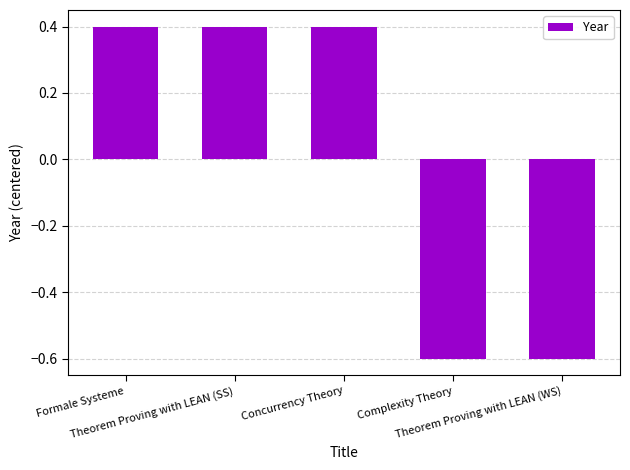

Count the number of categories in the chart.

5